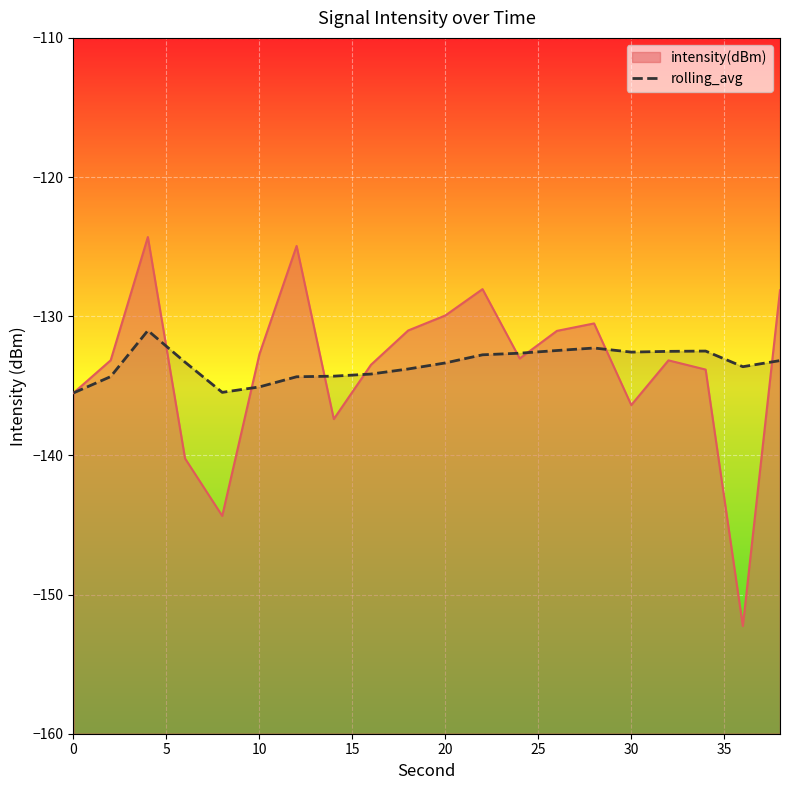

The chart shows a value of -83.5 at 17. True or false?

False